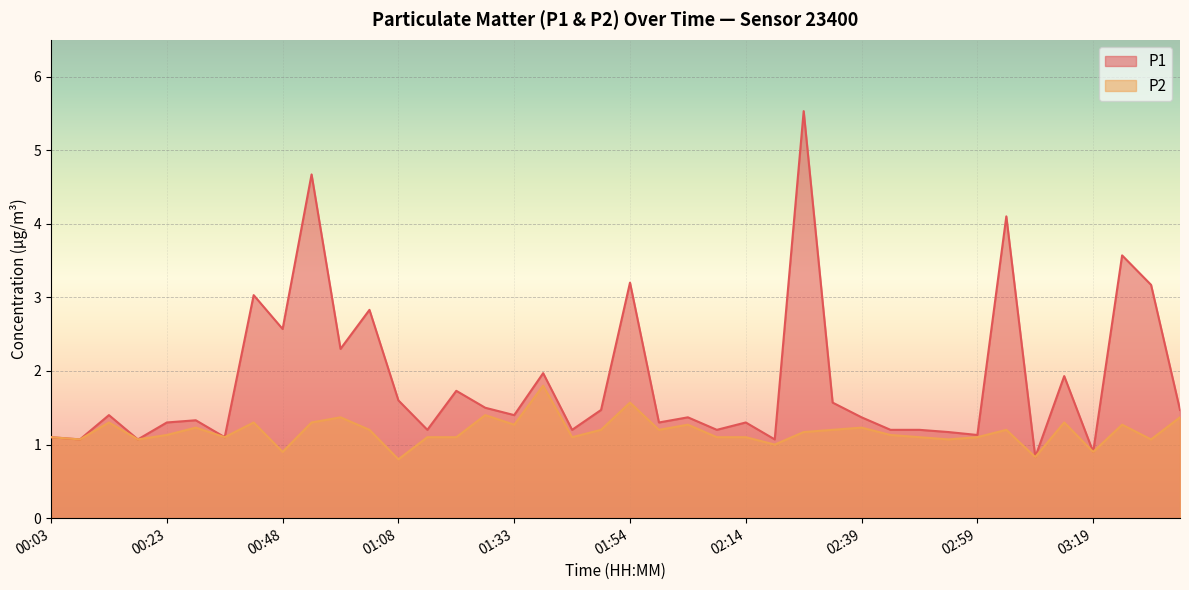

What is the label of the 18th point from the left?

01:39